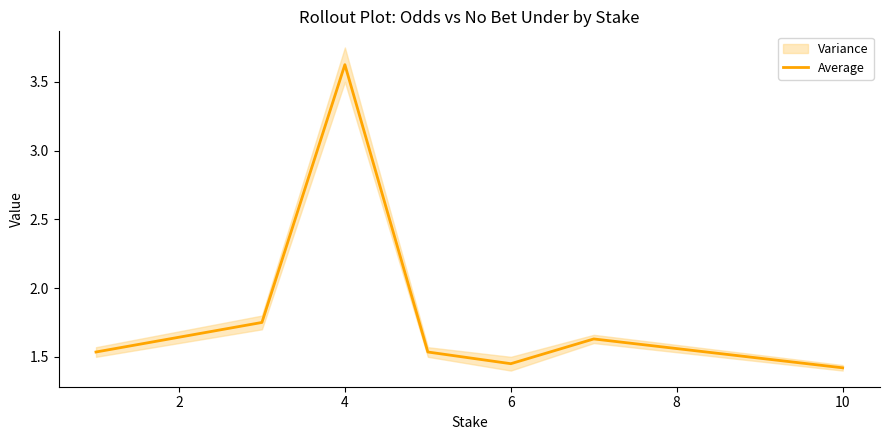

Is it true that Average equals 1.4 at 10?

True